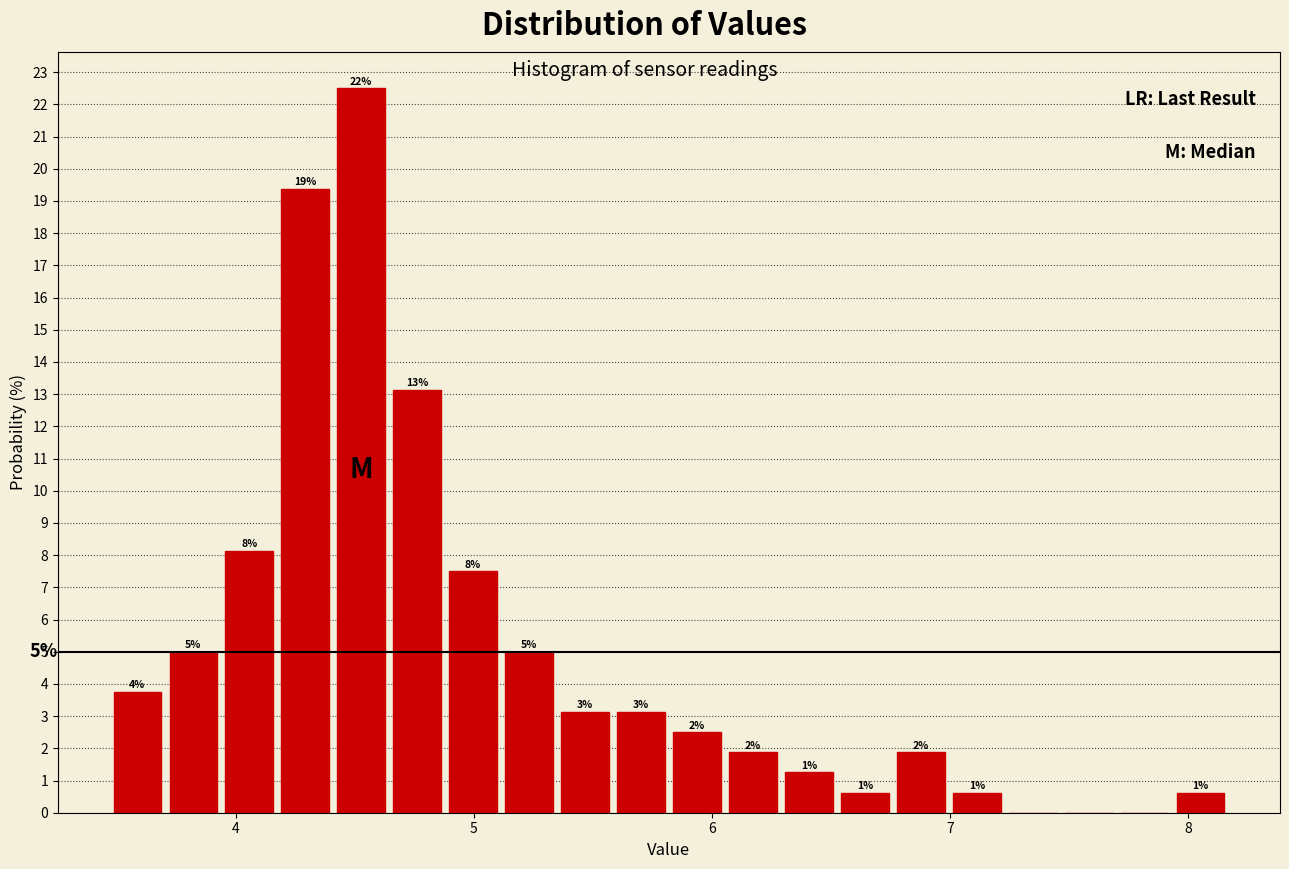

Around what value on the x-axis is the tallest bar? Give the approximate position of its centre, as read against the axis.

4.5